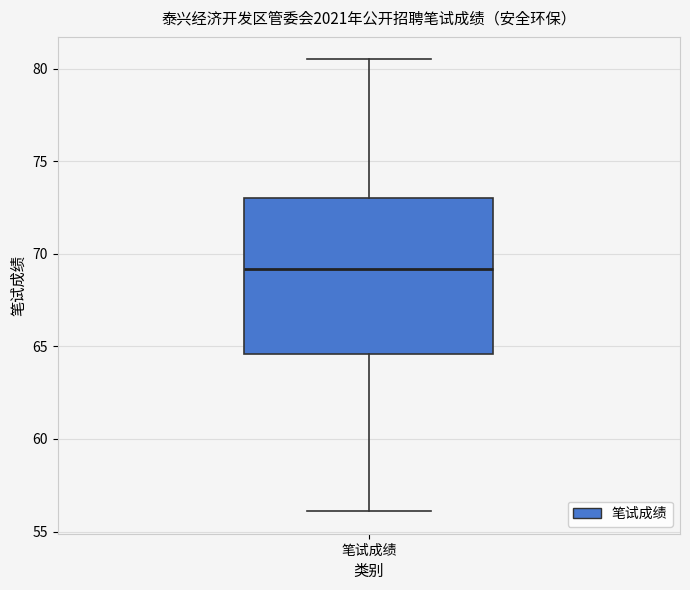

Transcribe this box plot: give where the median line is, the range the box spans, and where the two whiskers end, as read against the y-axis. The values are not printed on the chart, so give them approximately, as read against the axis.

median 69.0, box 64.5 to 73.0, whiskers 56.0 to 80.5